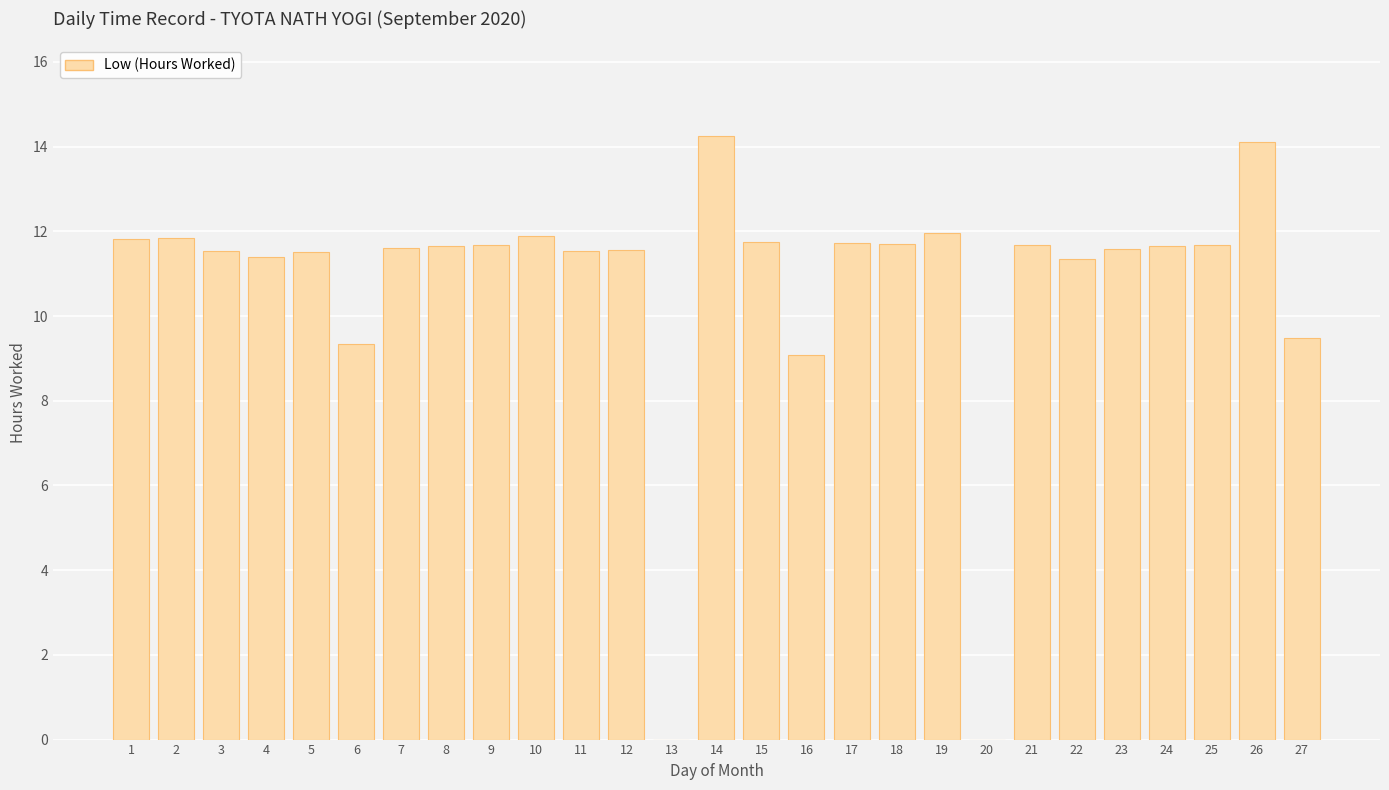

What is the ratio of the value at 16 to the value at 11?

0.8